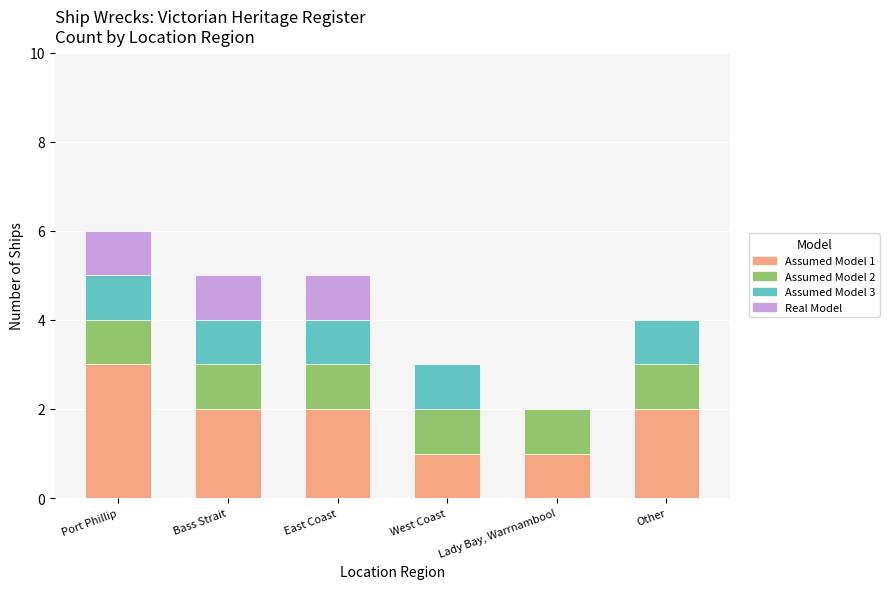

Which category has the highest value in the Assumed Model 1 series?

Port Phillip